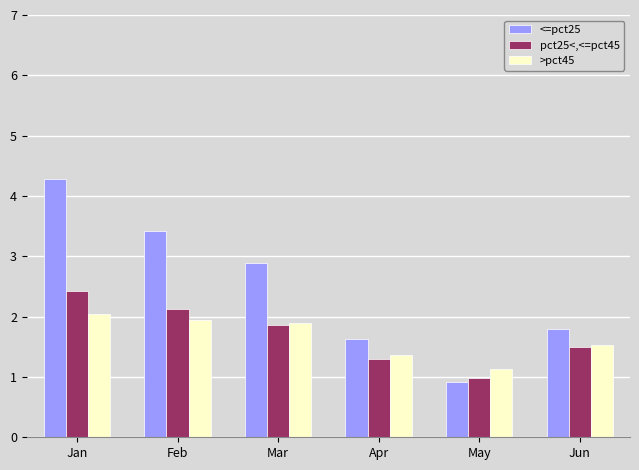

The value of >pct45 at Jan is 0.6. True or false?

False